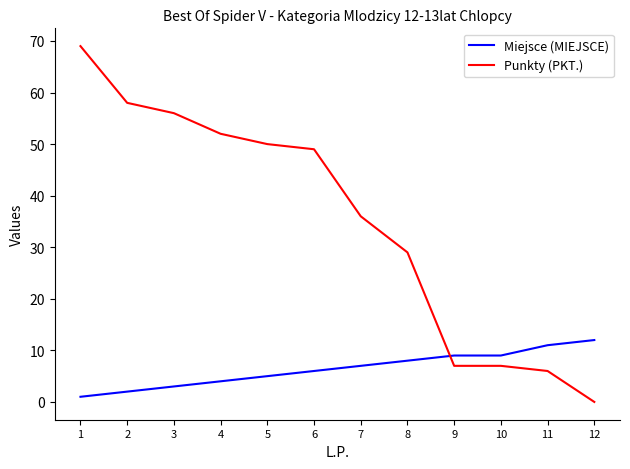

Which series has the largest total across all categories?

Punkty (PKT.)